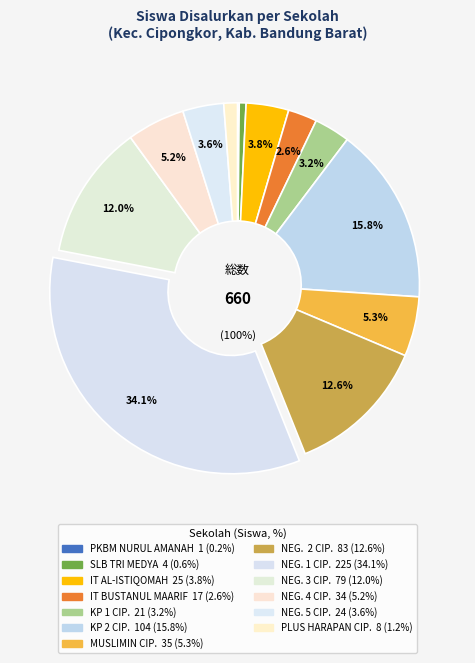

To the nearest percent, what is the difference between the largest and smallest slice percentages?

34%